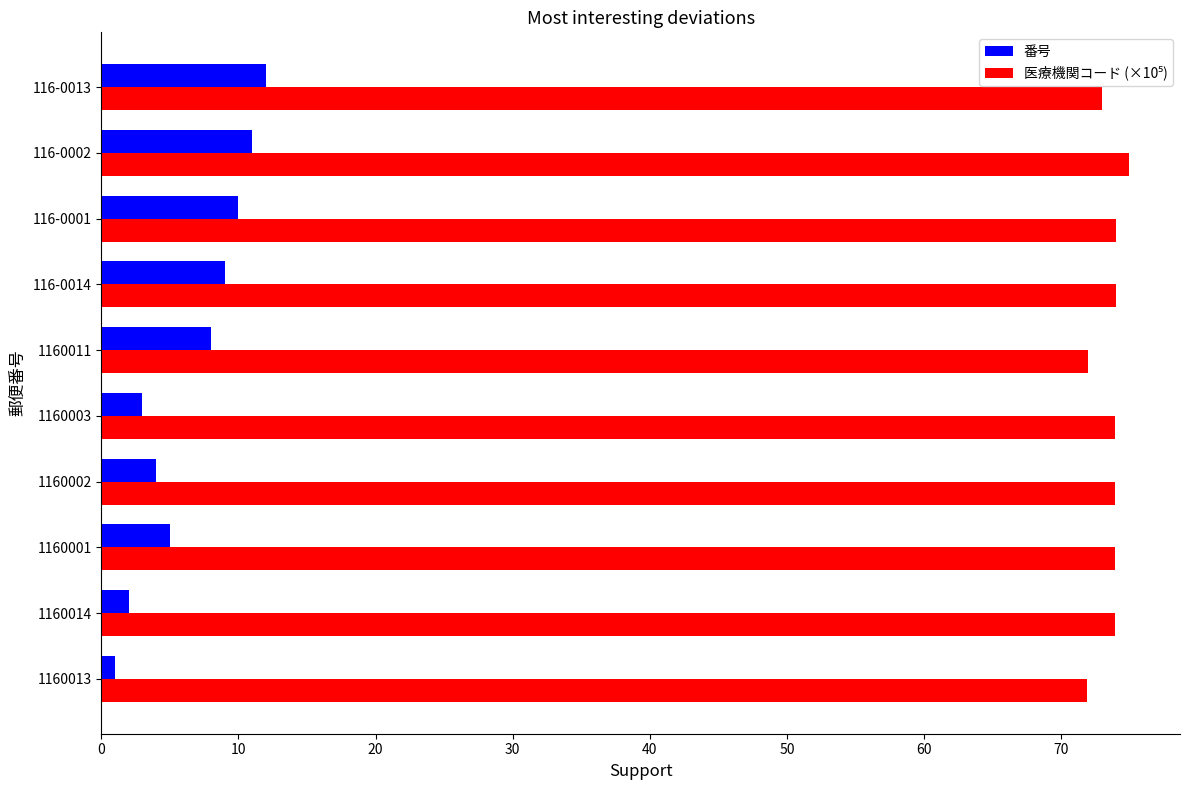

The 番号 series shows 1.0 at 1160013. True or false?

True